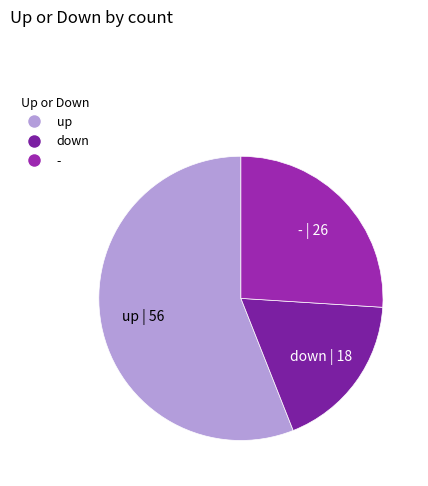

The down slice represents 7% of the pie. True or false?

False